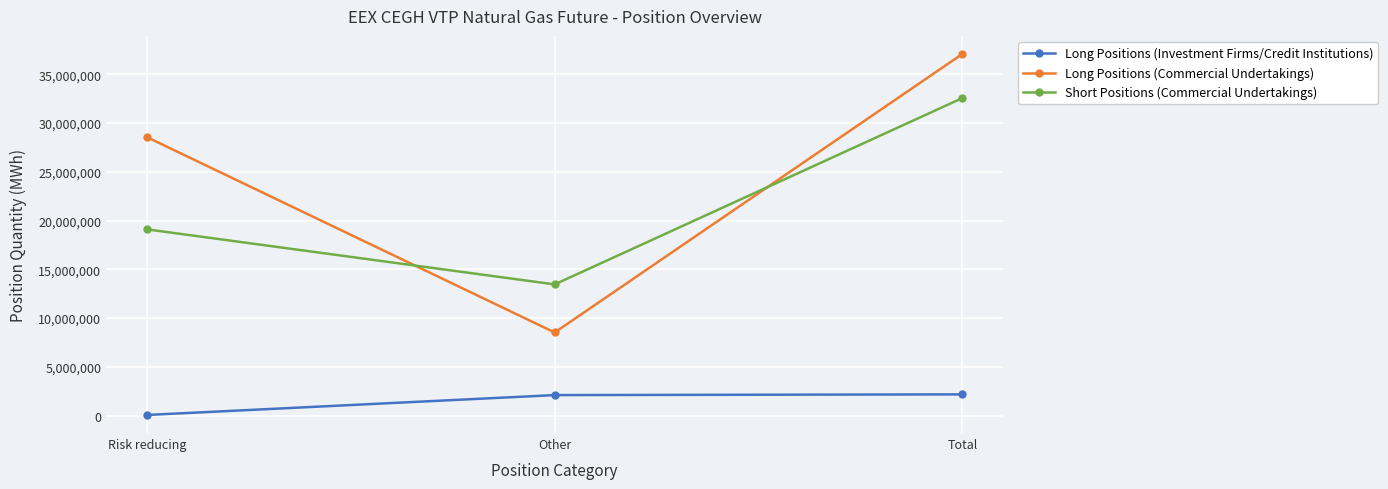

At which label is Long Positions (Commercial Undertakings) closest to 22799336?

Risk reducing